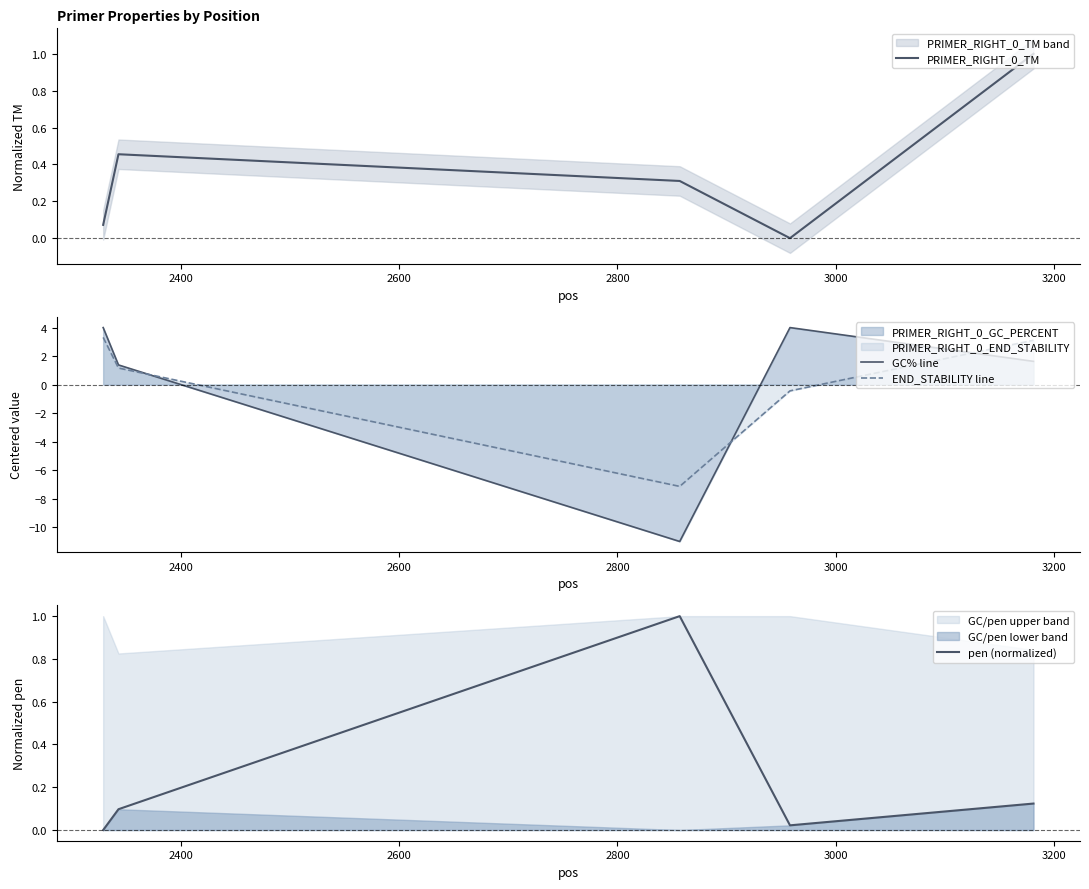

How many lines are shown in the chart?

4